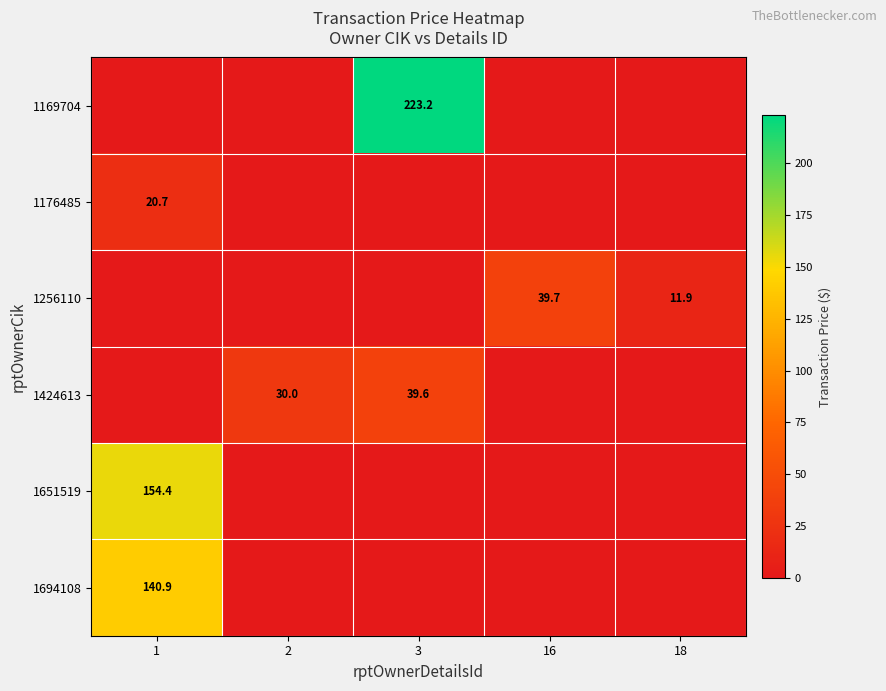

Is it true that 1424613 equals 21.1 at 3?

False